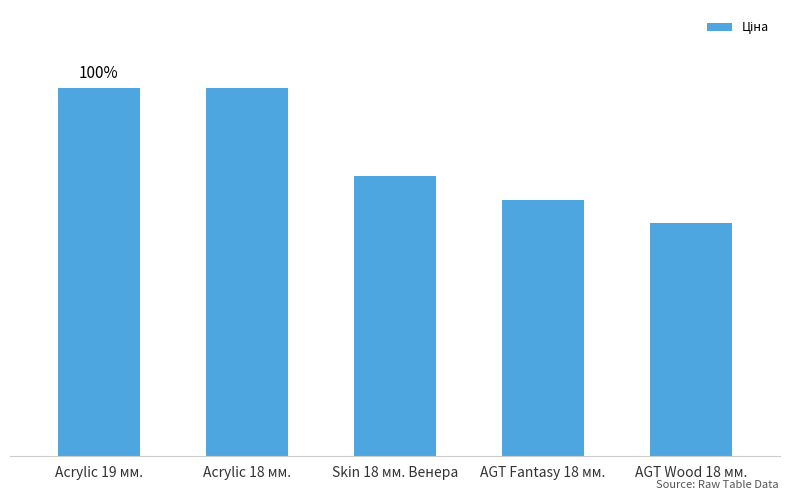

What is the maximum value shown in the chart?

9908.5